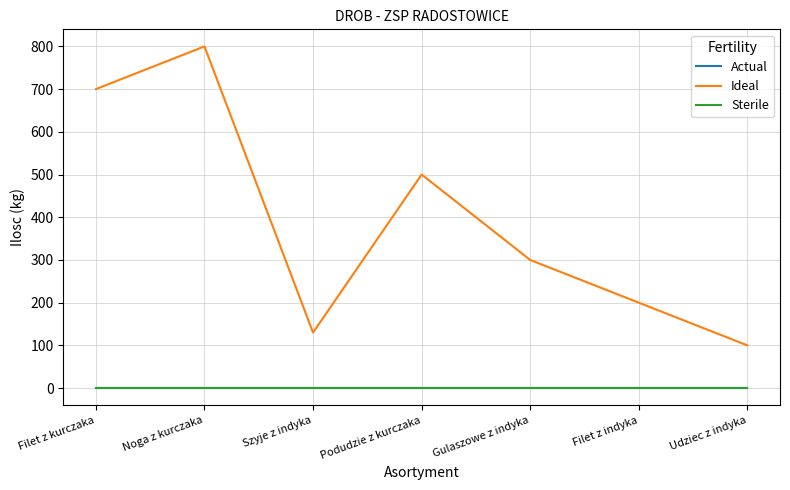

What position from the left is Noga z kurczaka?

2